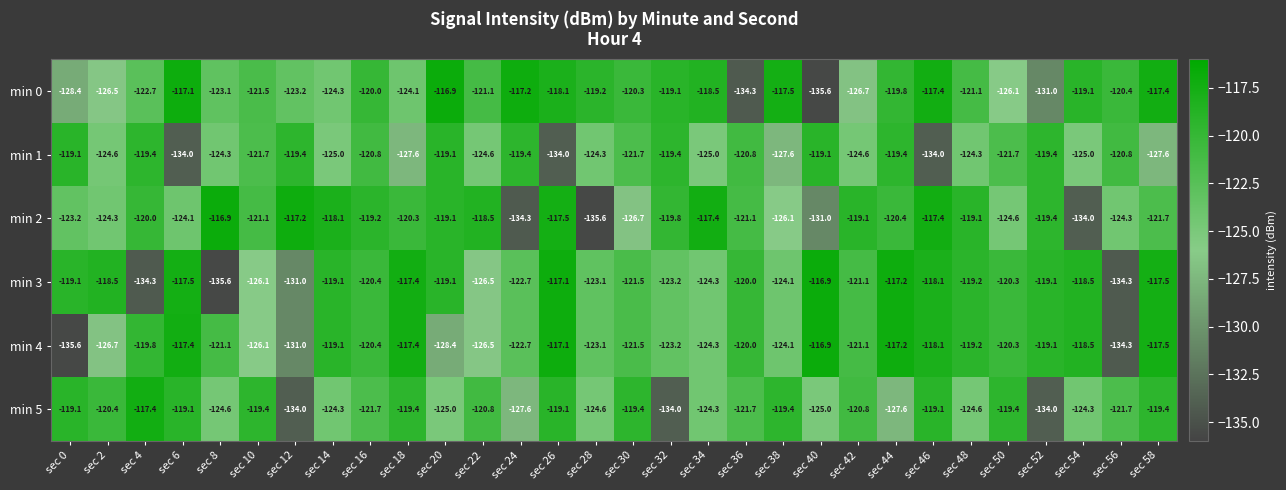

How many data points in min 1 are less than -121?

18